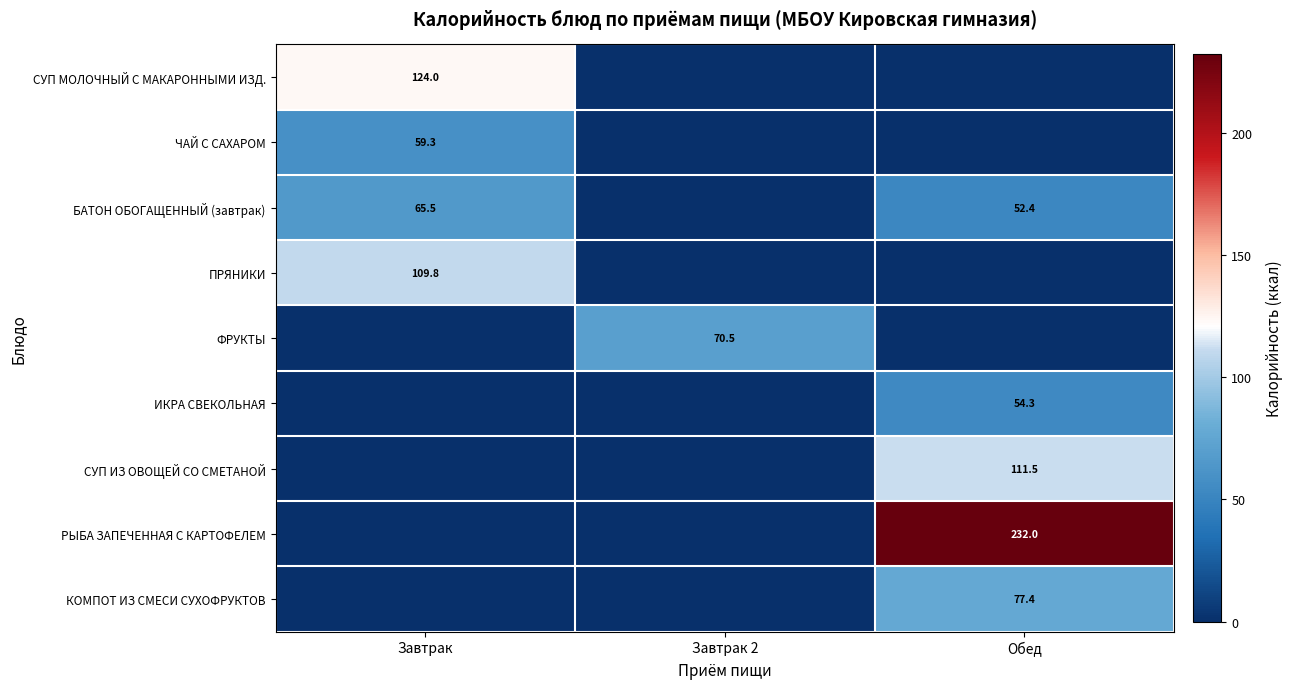

What is the sum of the БАТОН ОБОГАЩЕННЫЙ (завтрак) values at Завтрак and Обед?

117.9